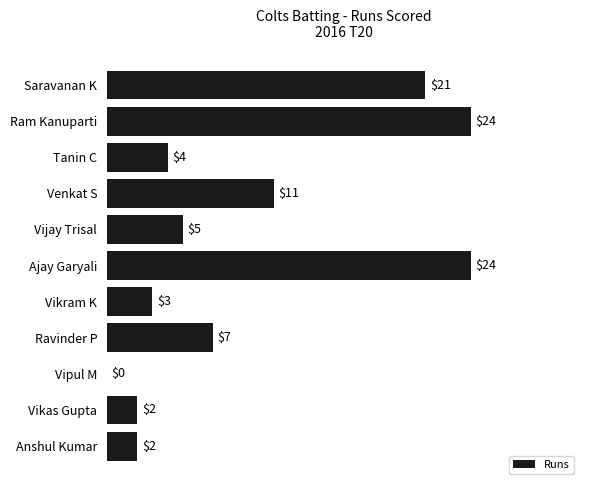

Which has a higher value, Vijay Trisal or Saravanan K?

Saravanan K